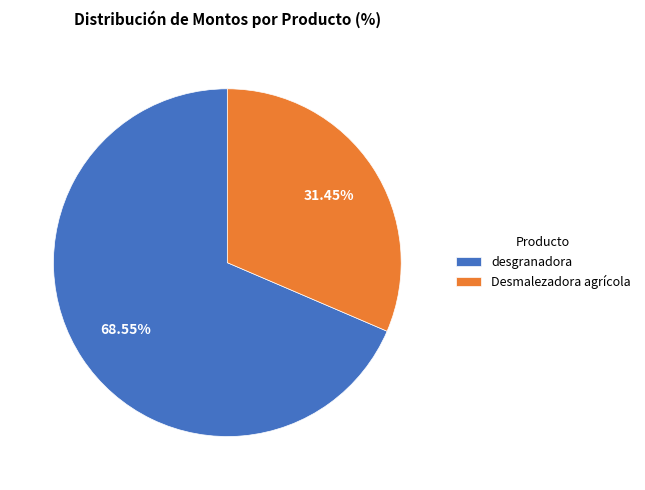

Does any single category account for the majority?

Yes